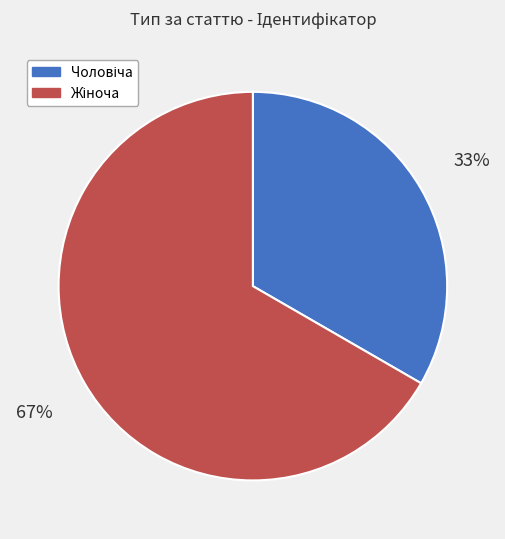

To the nearest percent, what is the average slice percentage?

50%